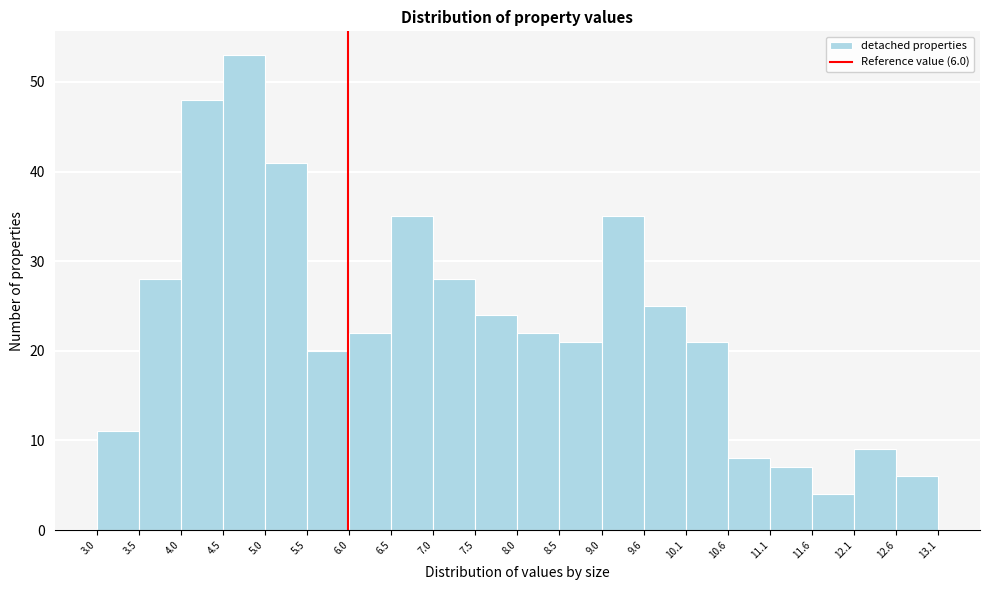

Which range on the x-axis has the tallest bar?

4.5 to 5.0